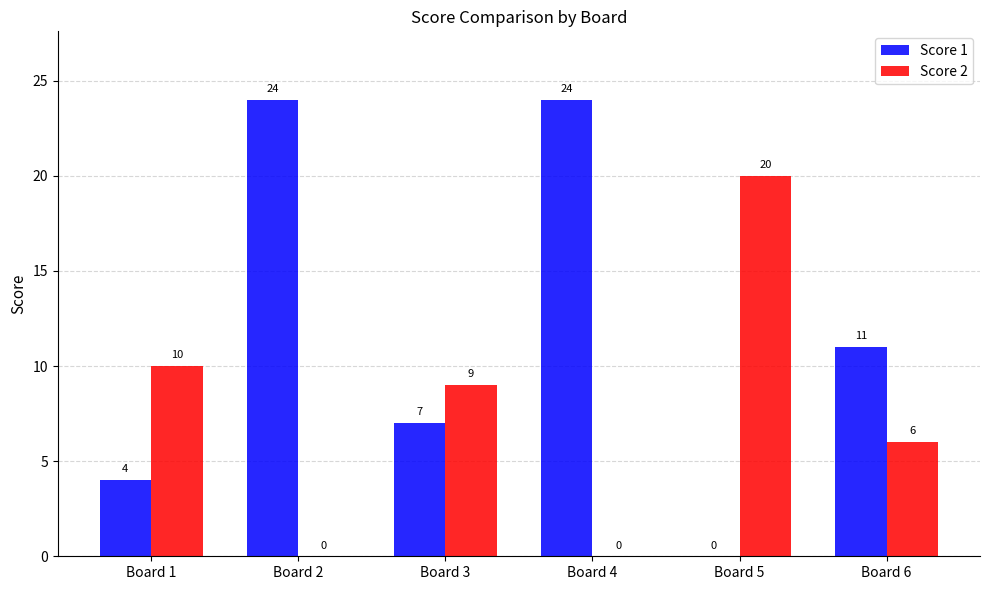

What is the total value across all series at Board 3?

16